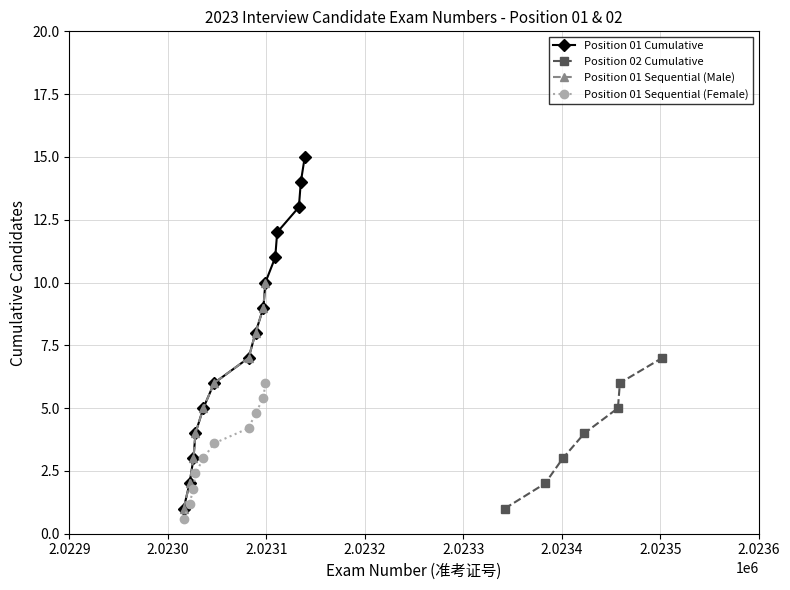

At which label is Position 01 (Male) closest to 8?

2023089